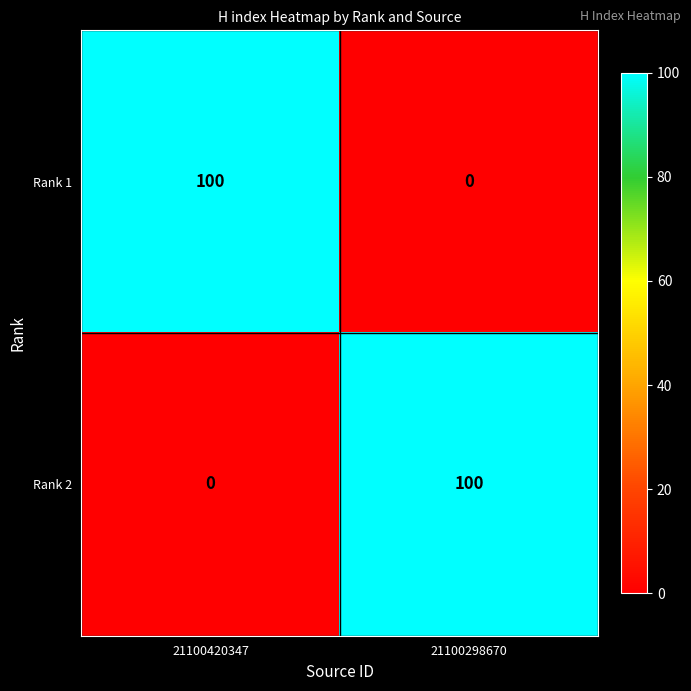

What is the total value across all series at 21100420347?

100